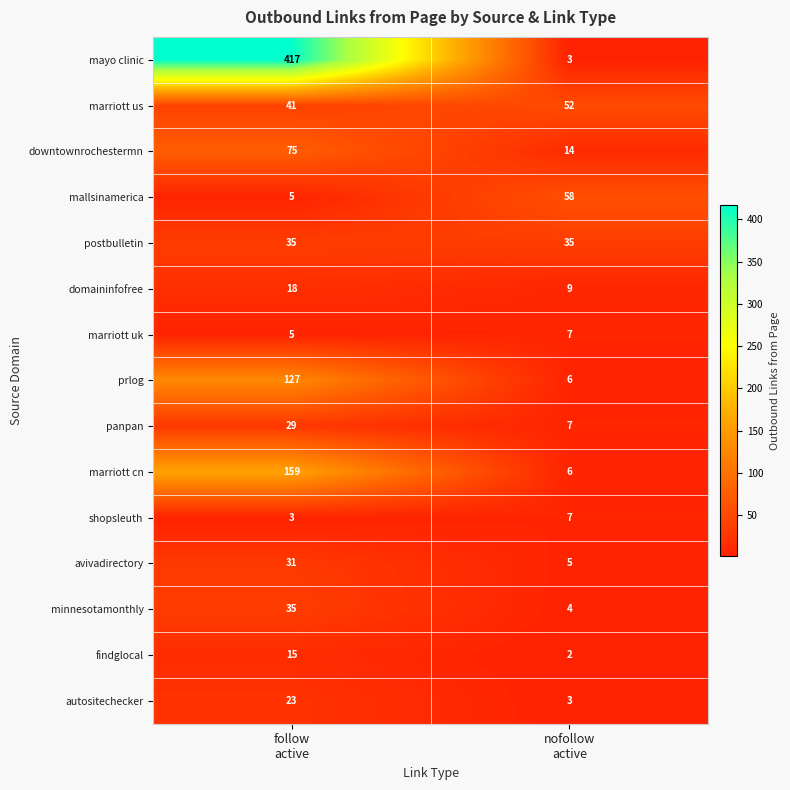

Which series has the widest spread of values?

mayo clinic